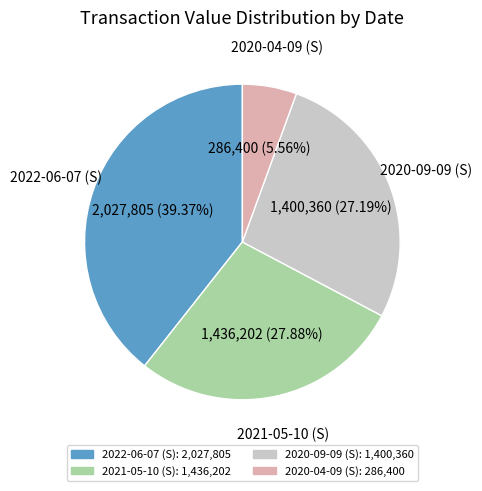

What percentage is the 2020-04-09 slice, to the nearest percent?

6%